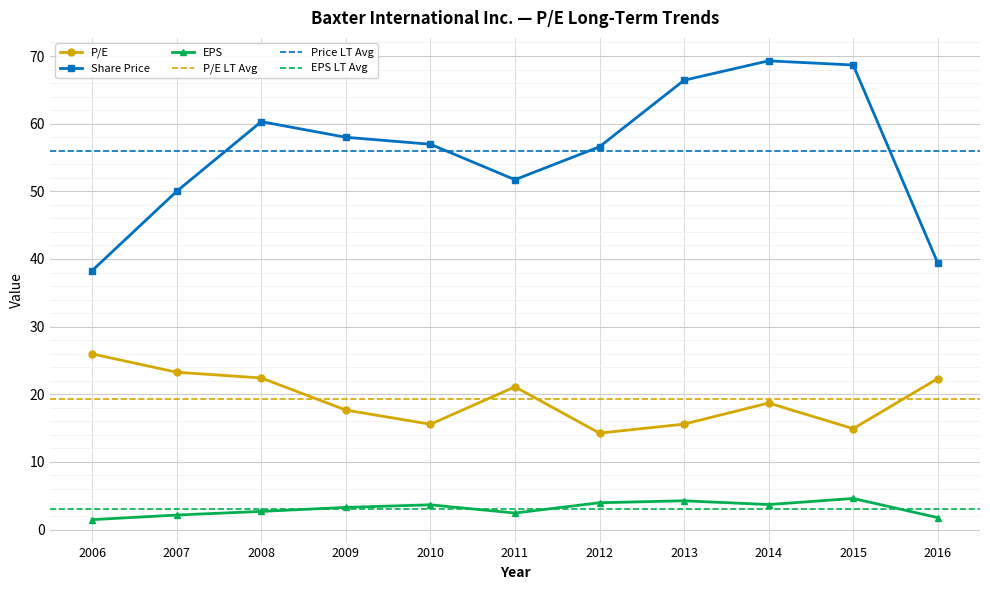

What is the average value of the P/E series?

19.3